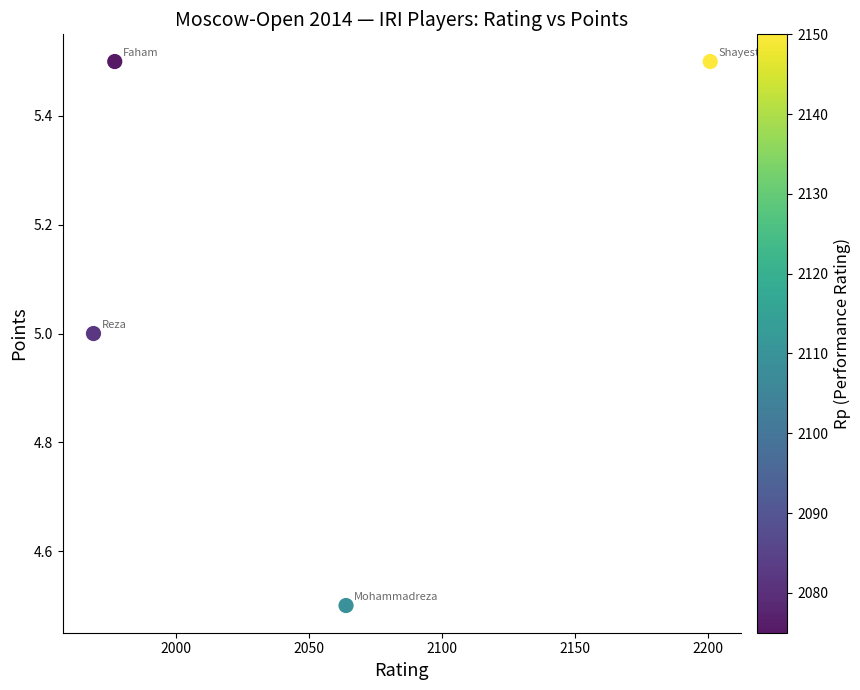

What is the range of X values (max minus min)?

232.0